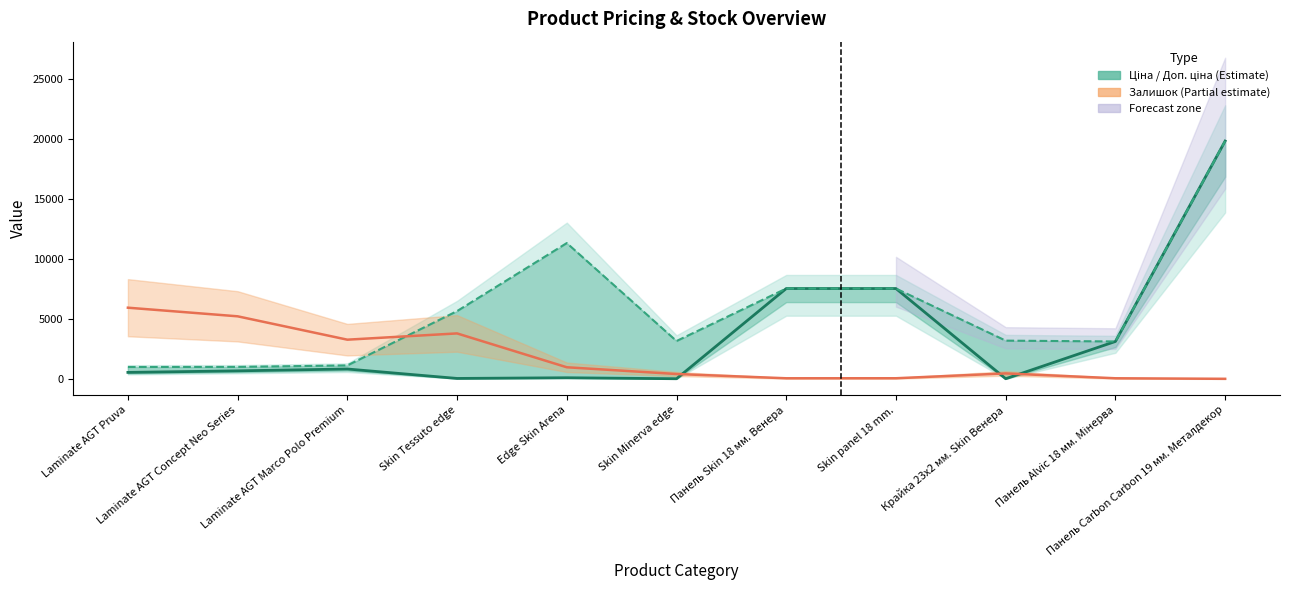

What position from the right is Laminate AGT Marco Polo Premium?

9